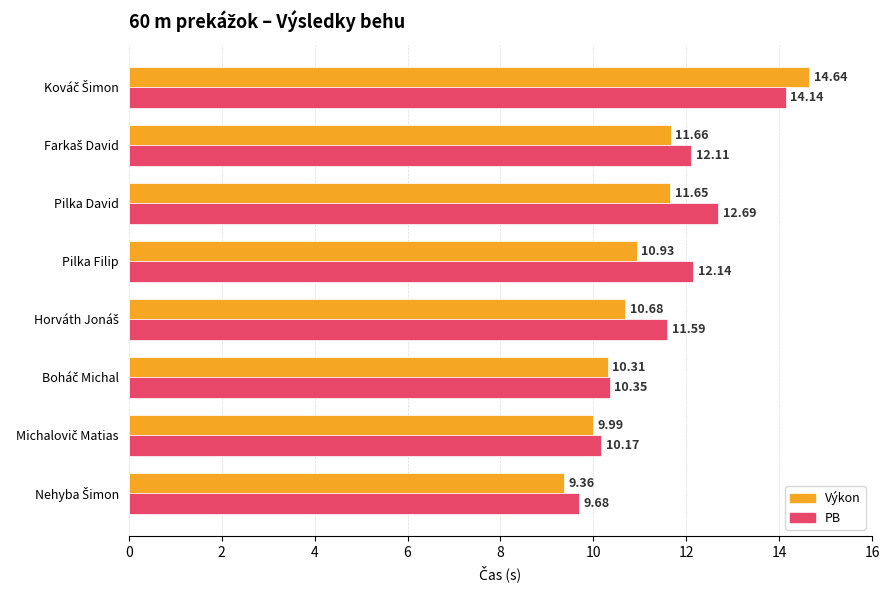

What is the spread (max minus min) of values at Pilka Filip?

1.2